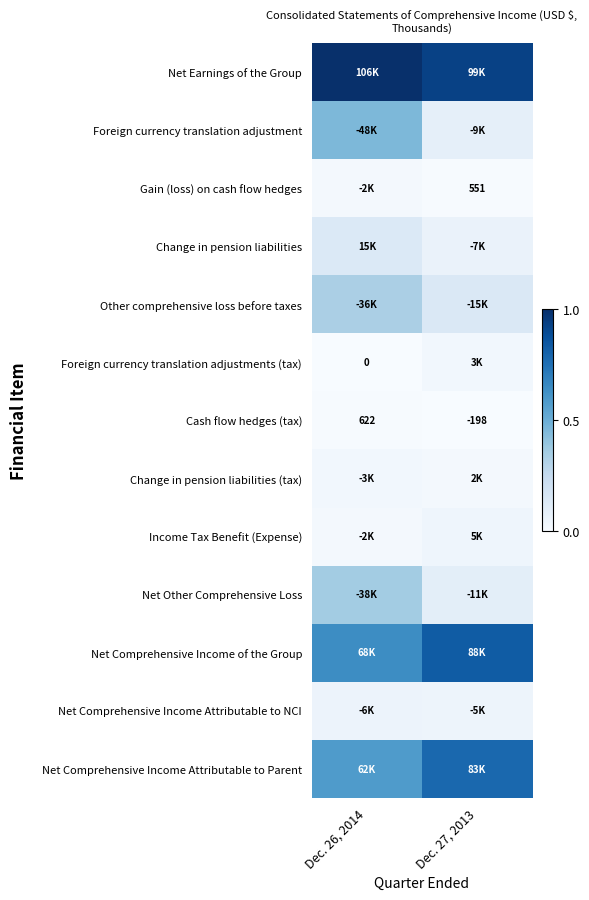

Which series has the widest spread of values?

Foreign currency translation adjustment